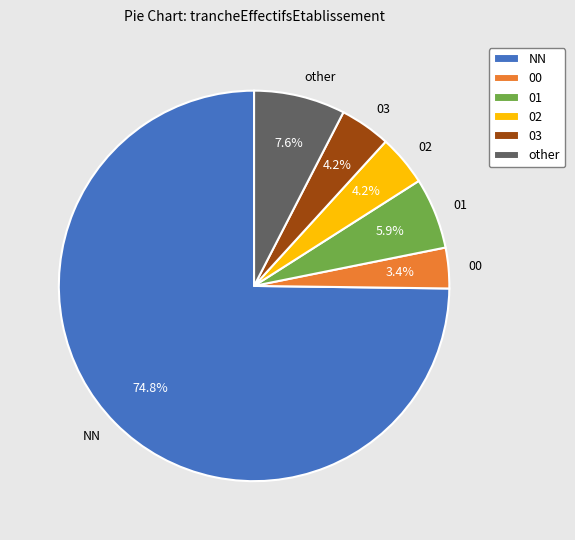

To the nearest percent, what is the difference between the other and 03 slice percentages?

3%